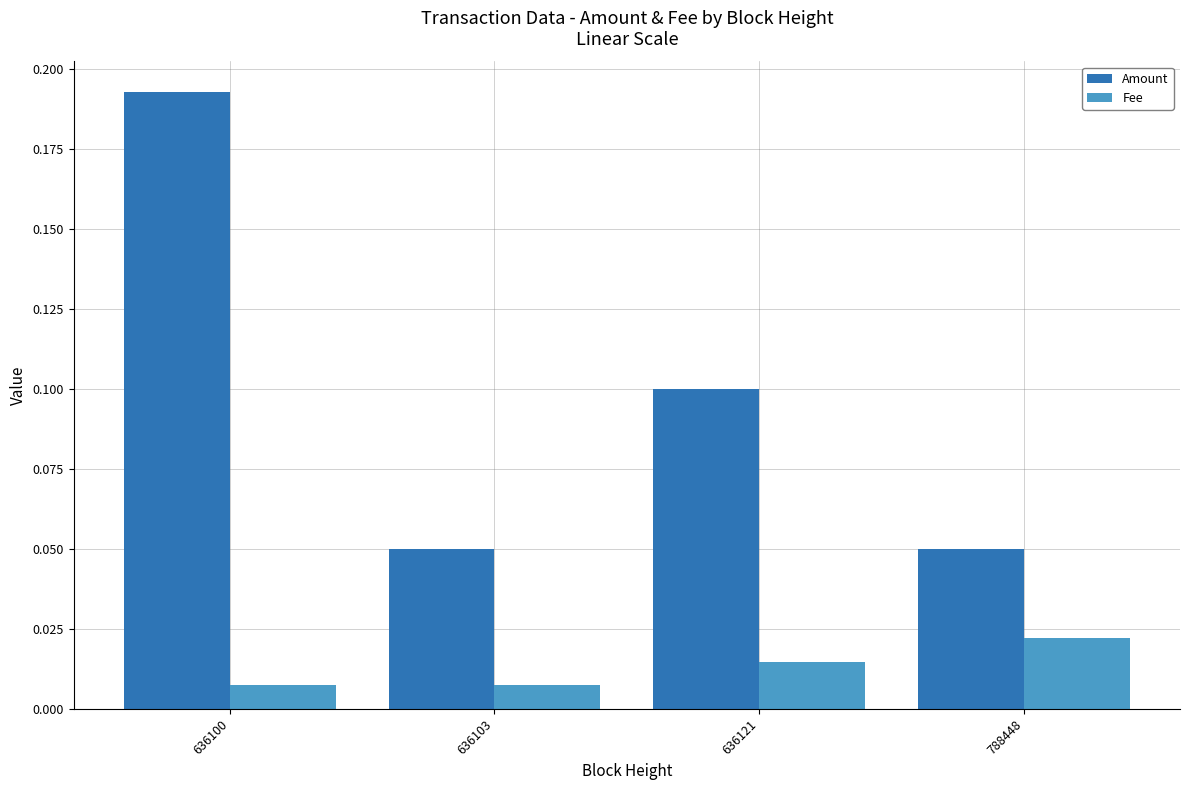

How many Amount values are between 0 and 1?

4